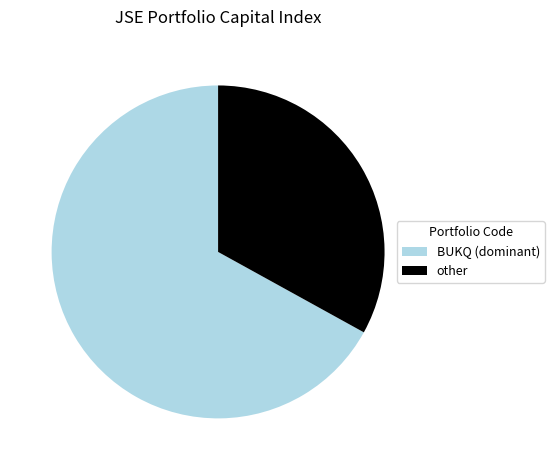

Does any single category account for the majority?

Yes